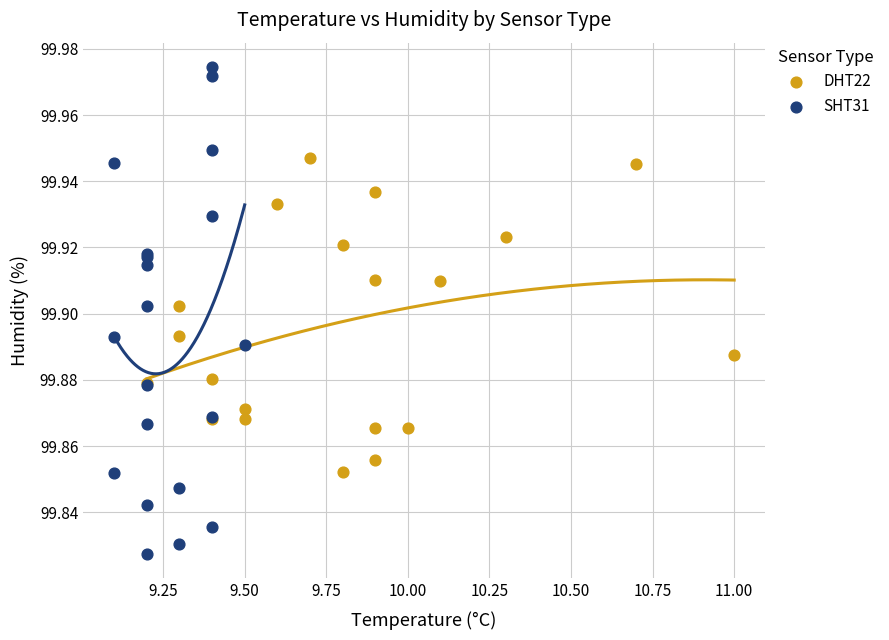

Which series has the largest Y range (max minus min)?

SHT31